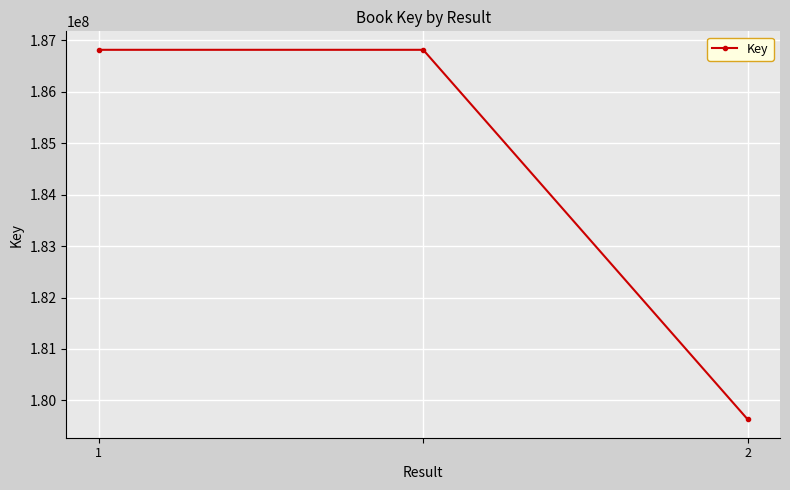

What is the maximum value shown in the chart?

186810925